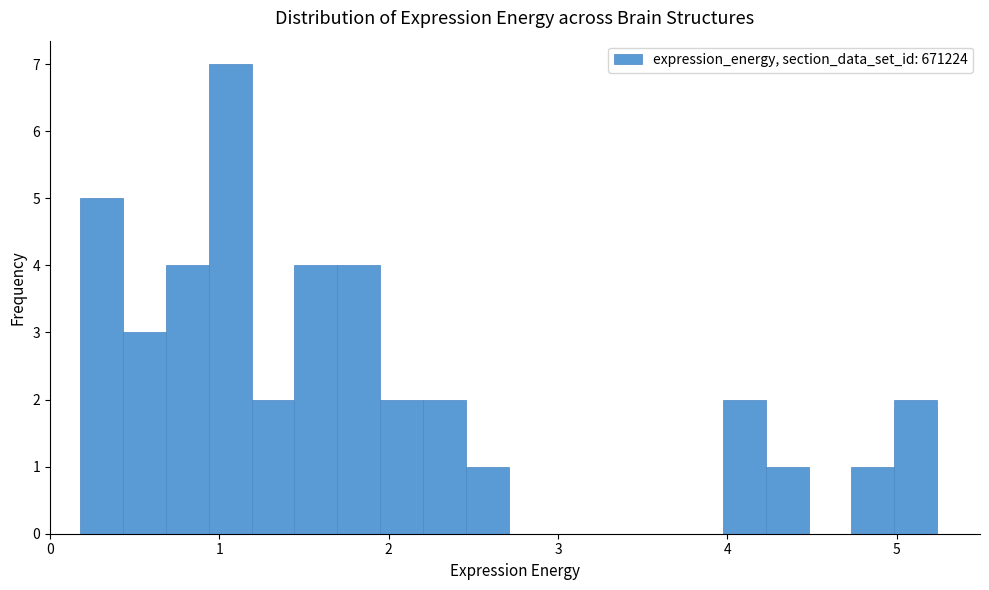

Around what value on the x-axis is the tallest bar? Give the approximate position of its centre, as read against the axis.

1.1